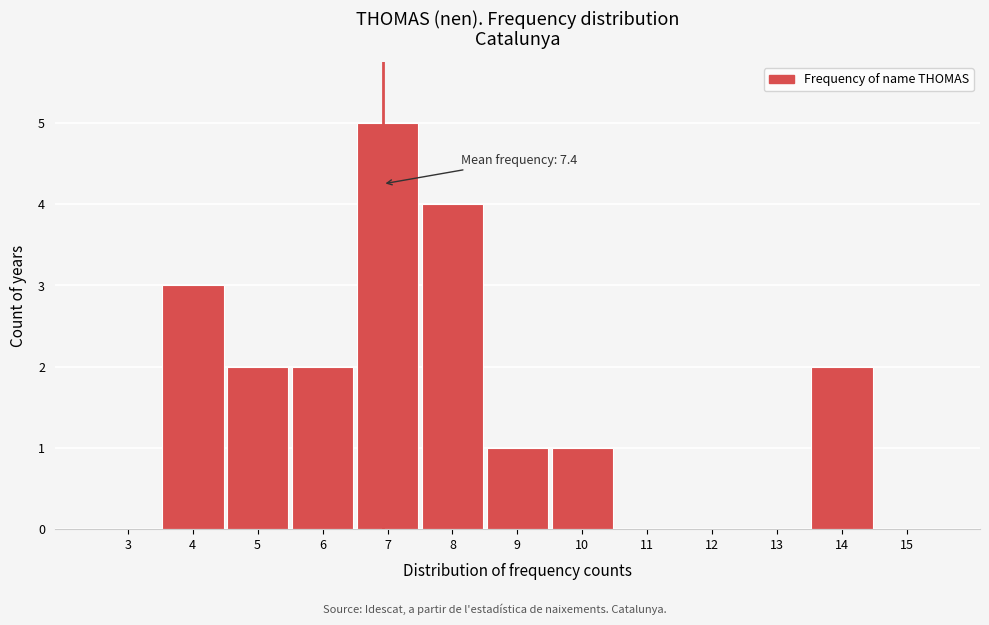

Reading right to left, transcribe all the data shown in this chart.

15=0	14=2	13=0	12=0	11=0	10=1	9=1	8=4	7=5	6=2	5=2	4=3	3=0